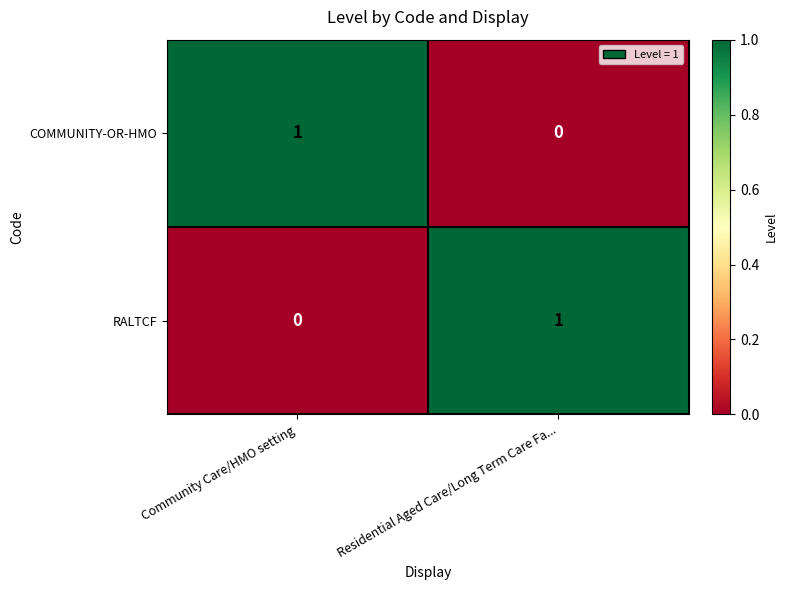

The RALTCF series shows -1 at Community Care/HMO setting. True or false?

False